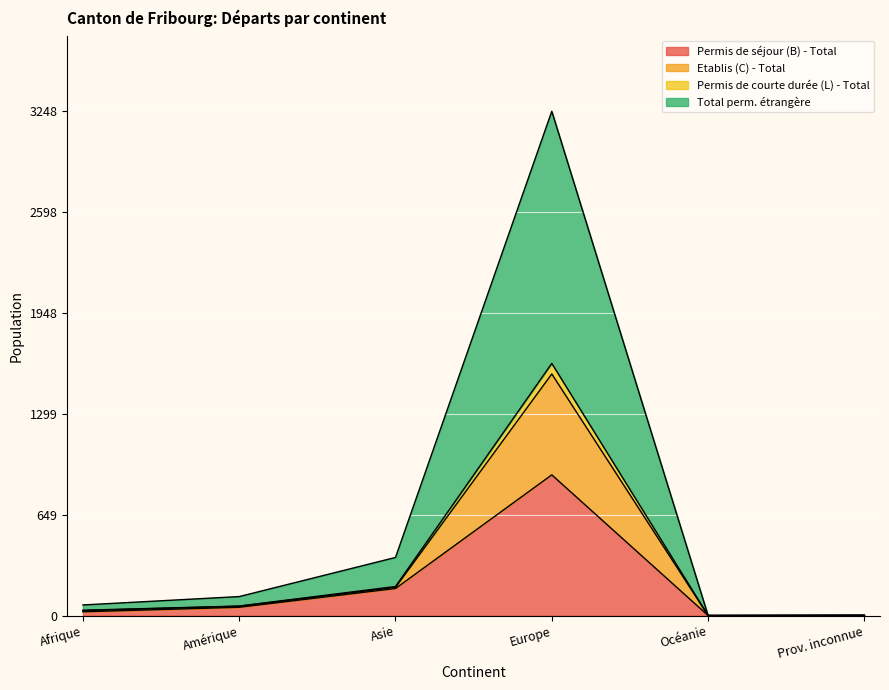

Which category has the highest value in the Permis de séjour (B) - Total series?

Europe